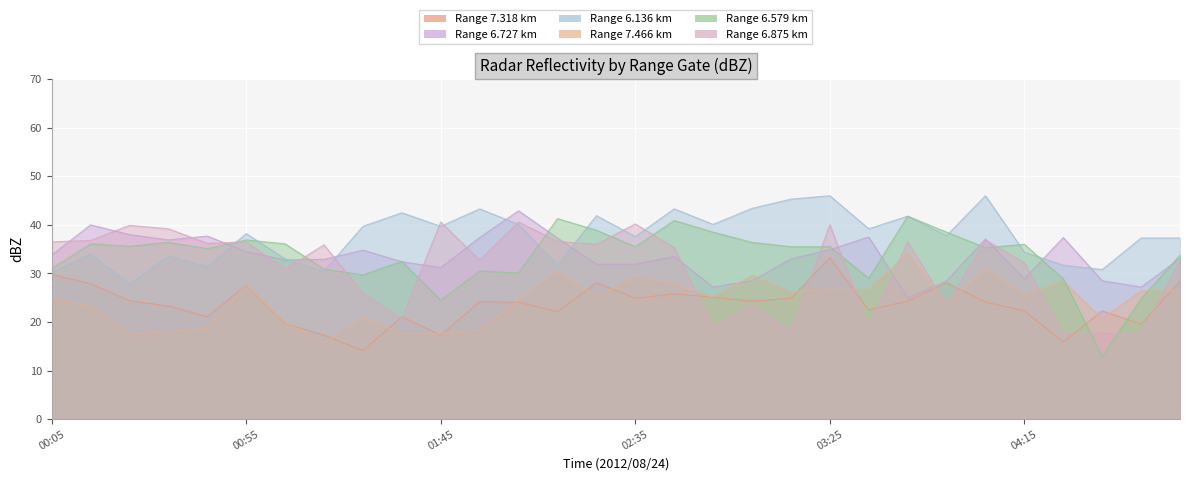

How many data points in   6.579 are above 35?

18